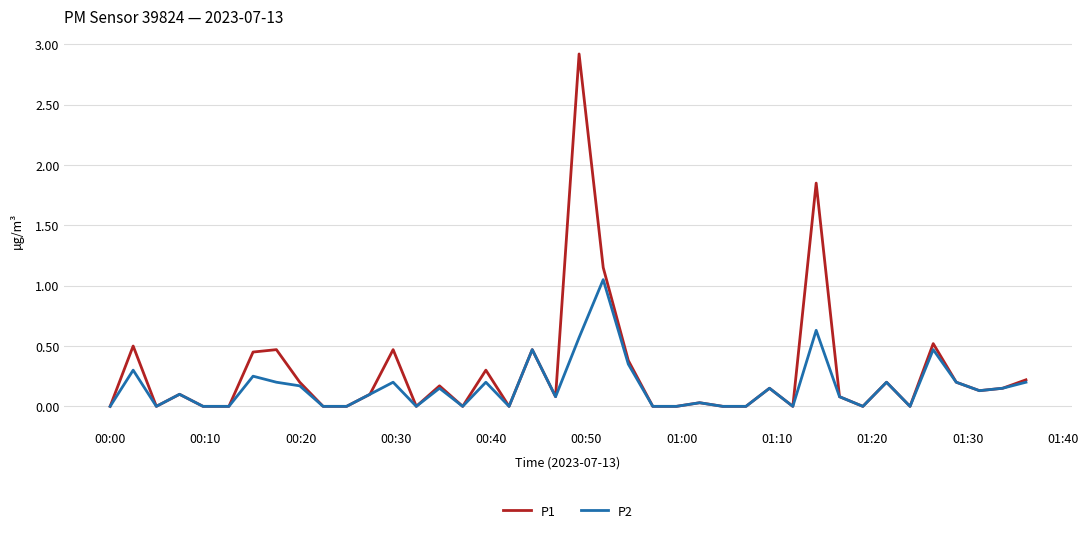

Which series has the largest range (max minus min)?

P1